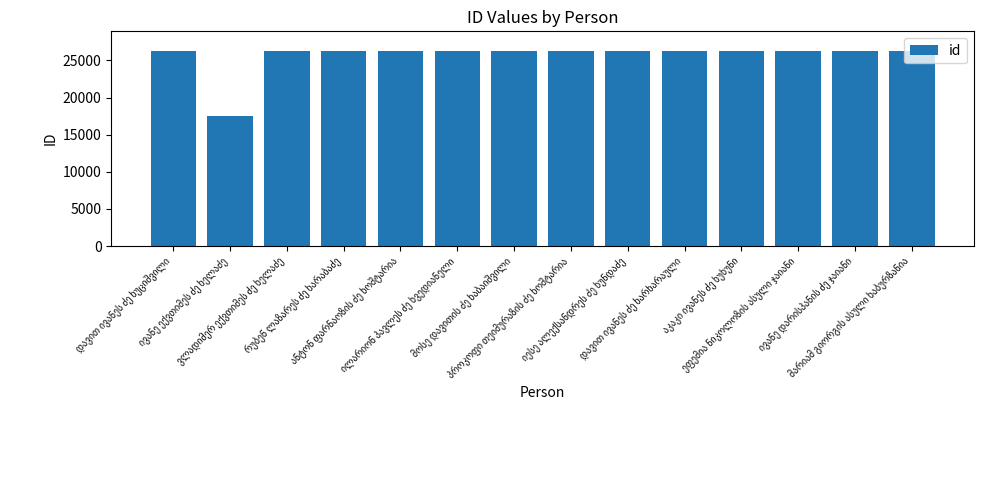

What is the sum of all values?

359261